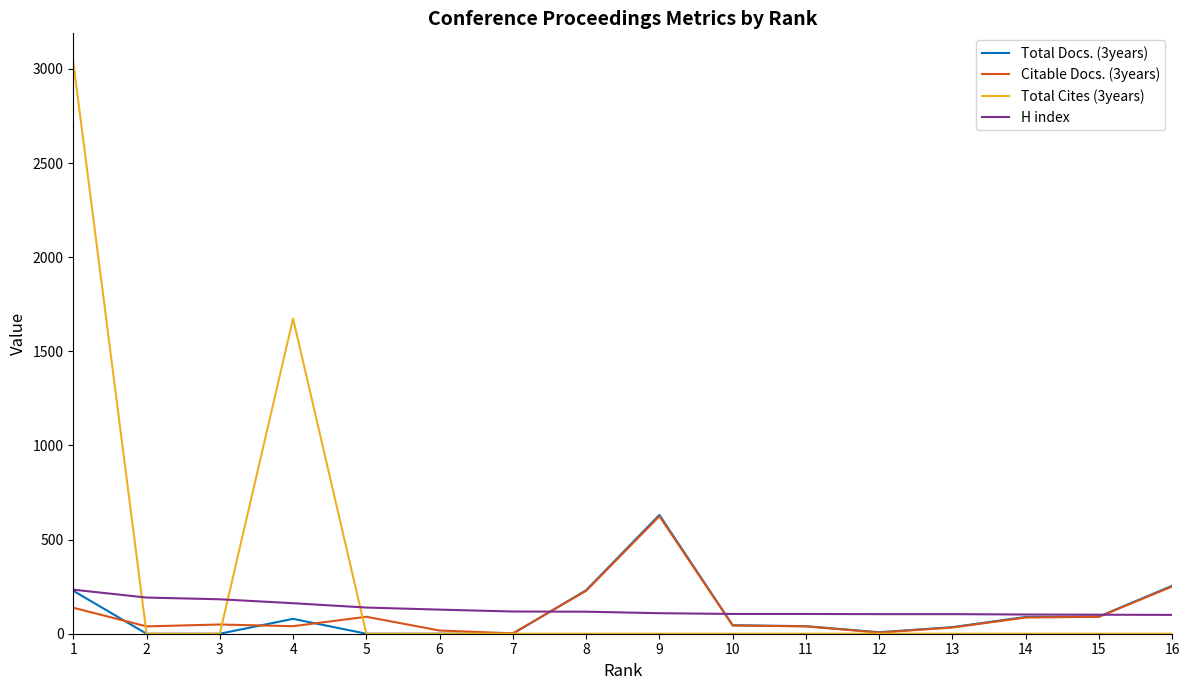

Is the value of H index at 11 greater than the value of Citable Docs. (3years) at 12?

Yes